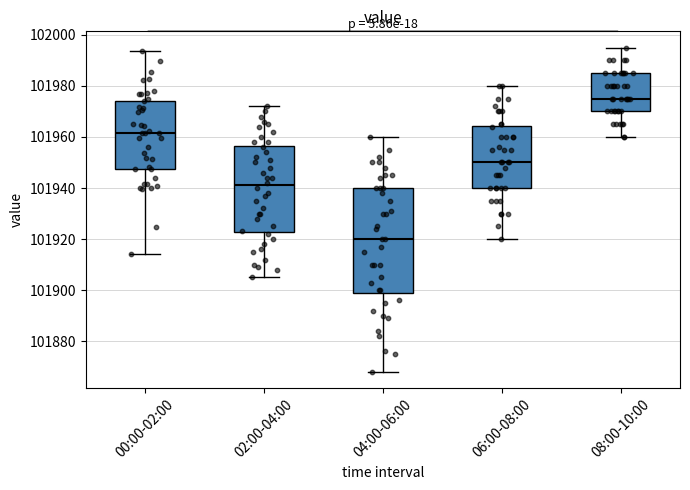

Where does the lower whisker of the box for 00:00-02:00 end on the y-axis? The values are not printed on the chart, so give them approximately, as read against the axis.

101914